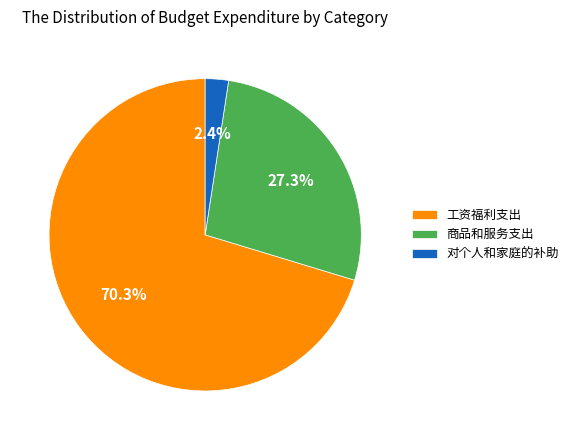

How much of the chart is everything except 工资福利支出?

29.7%